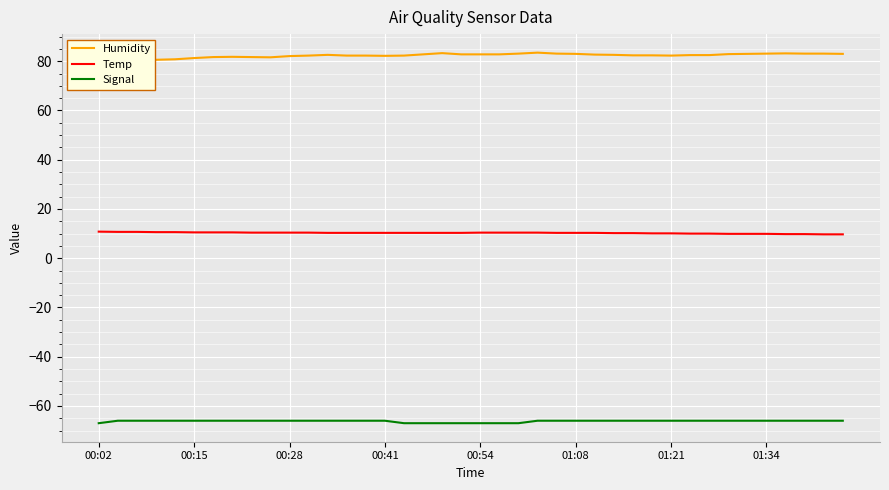

True or false: Signal and Humidity intersect in this chart.

False